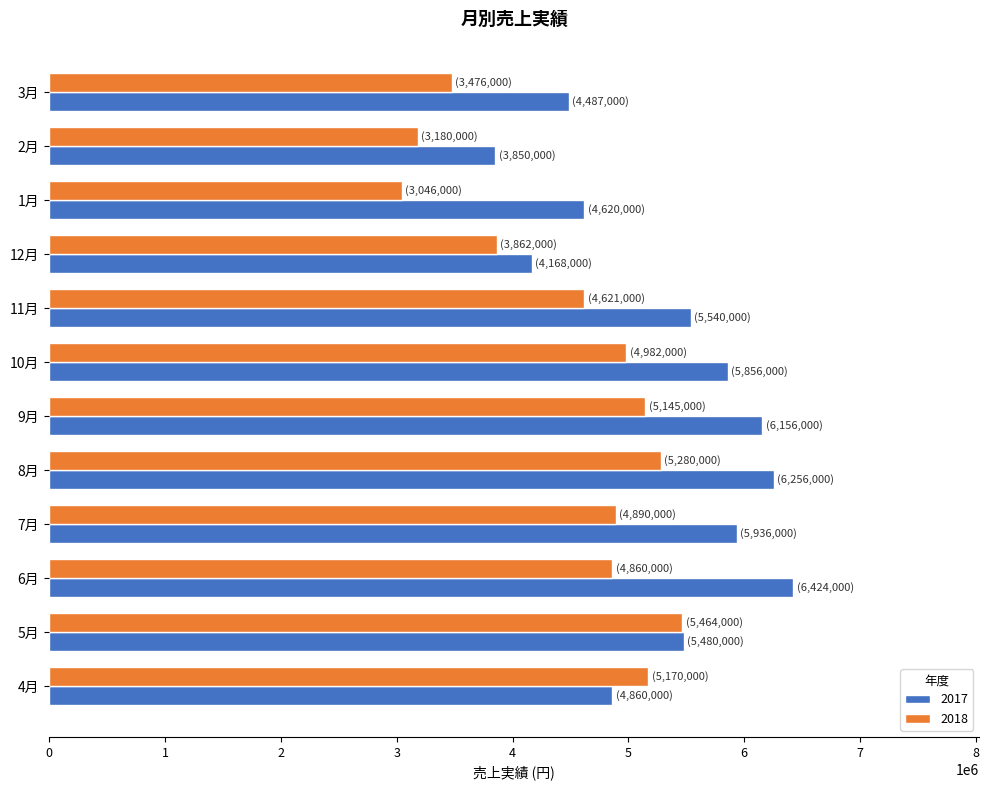

How many values in the 2018 series are below 4890000?

6